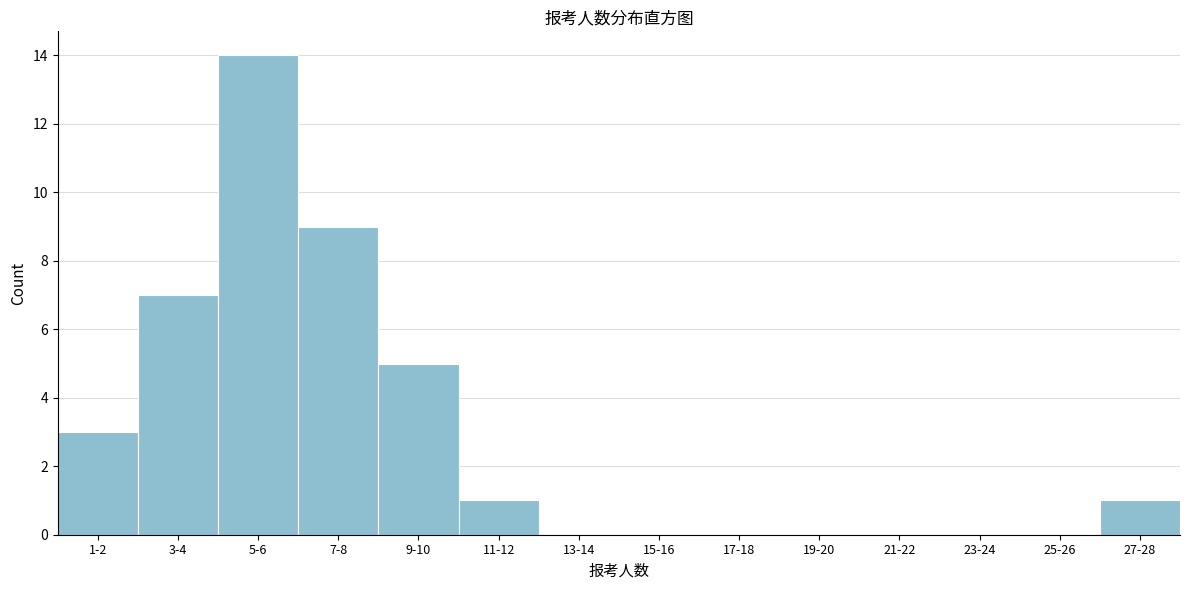

Reading left to right, what are all the values shown in this chart?

1-2=3	3-4=7	5-6=14	7-8=9	9-10=5	11-12=1	13-14=0	15-16=0	17-18=0	19-20=0	21-22=0	23-24=0	25-26=0	27-28=1